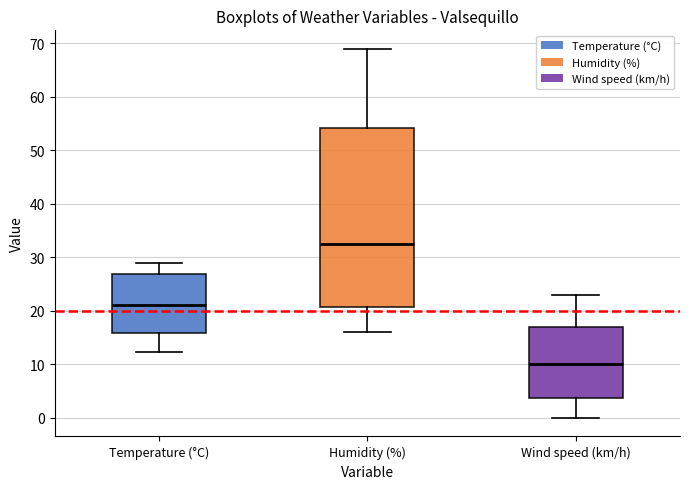

Where is the upper edge of the box for Wind speed (km/h) on the y-axis? The values are not printed on the chart, so give them approximately, as read against the axis.

17